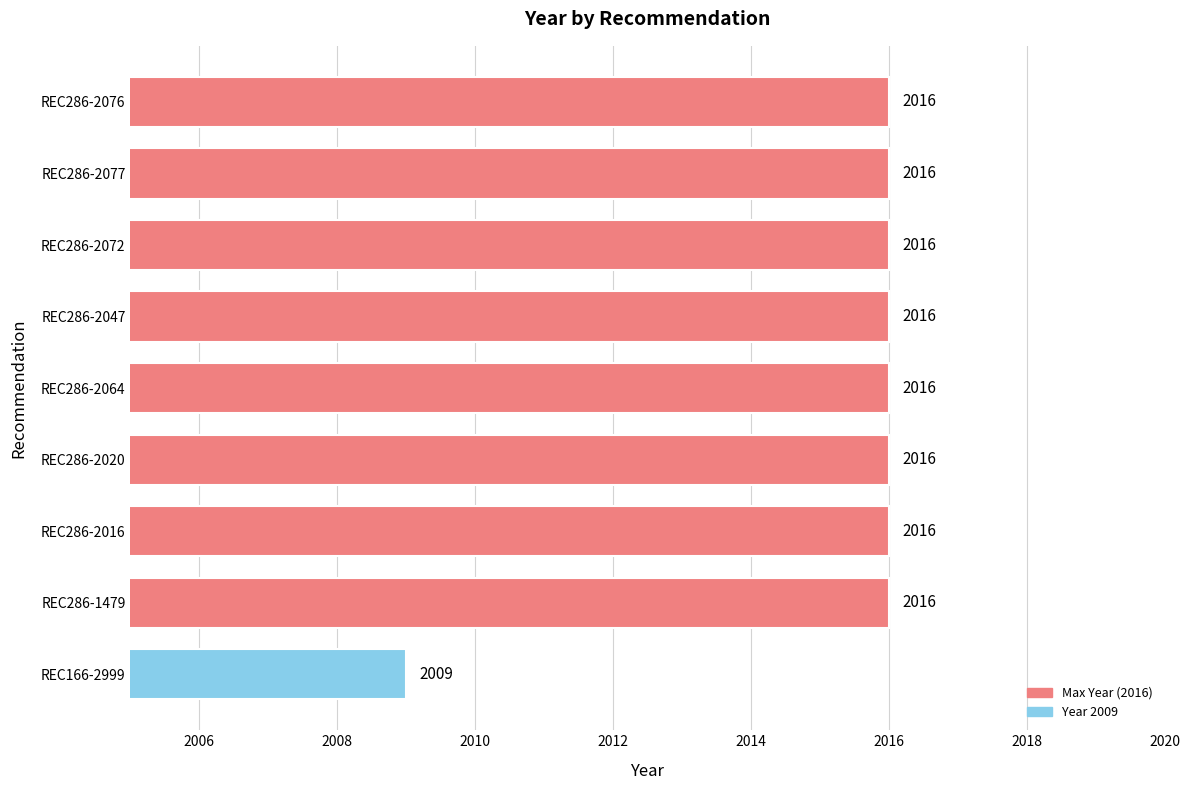

Which has a higher value, REC286-2047 or REC166-2999?

REC286-2047